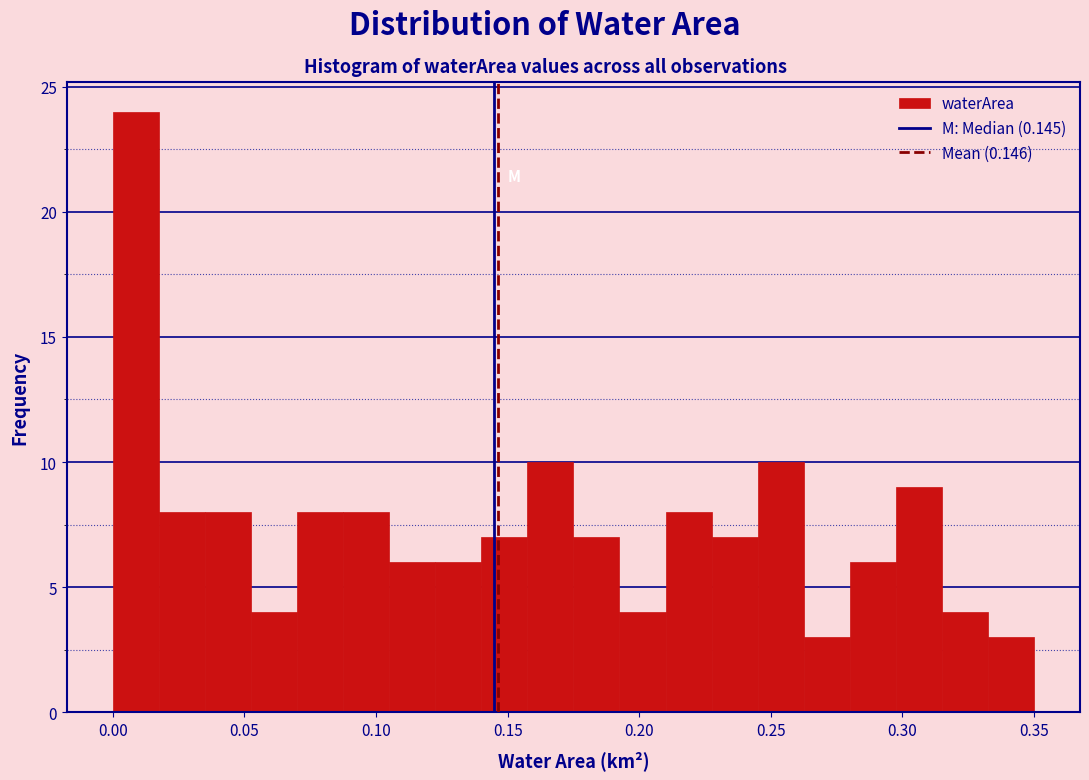

Around what value on the x-axis is the tallest bar? Give the approximate position of its centre, as read against the axis.

0.010